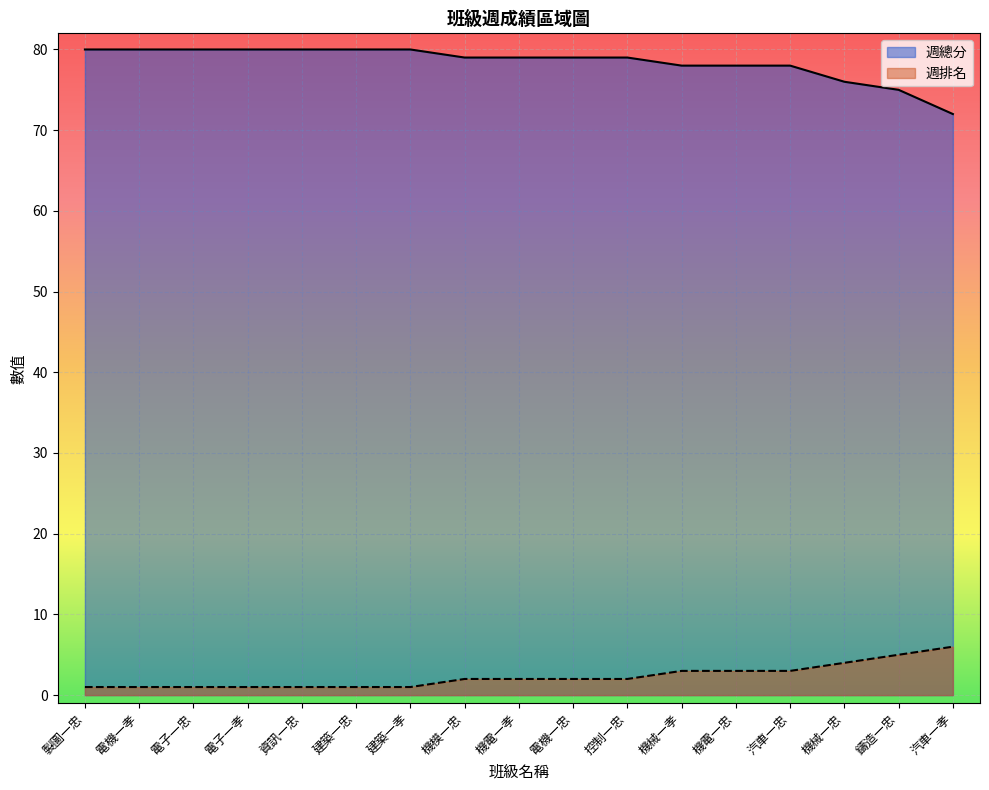

At how many categories does at least one series exceed 42?

17